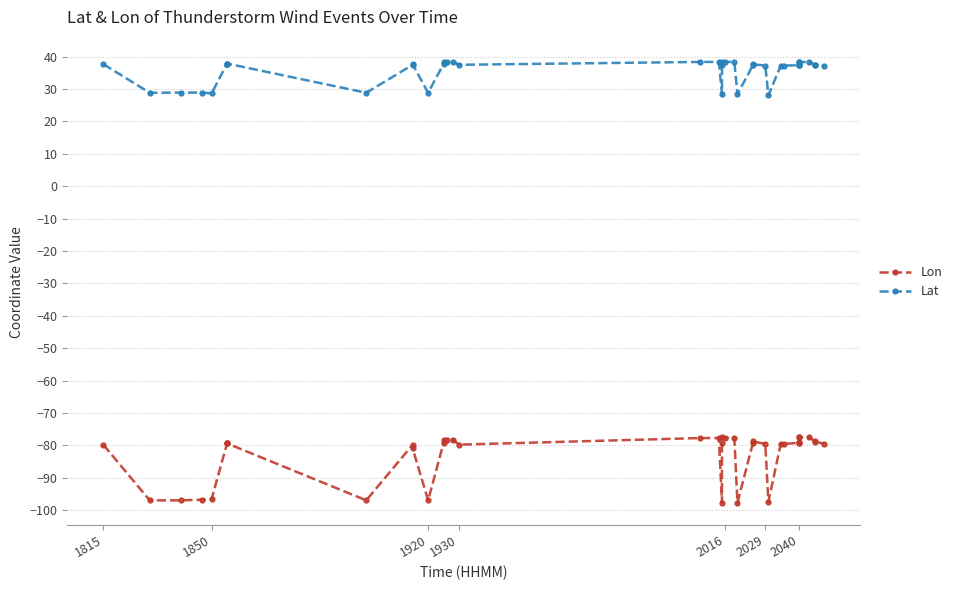

List the series in order of their overall mean, lowest first.

Lon, Lat